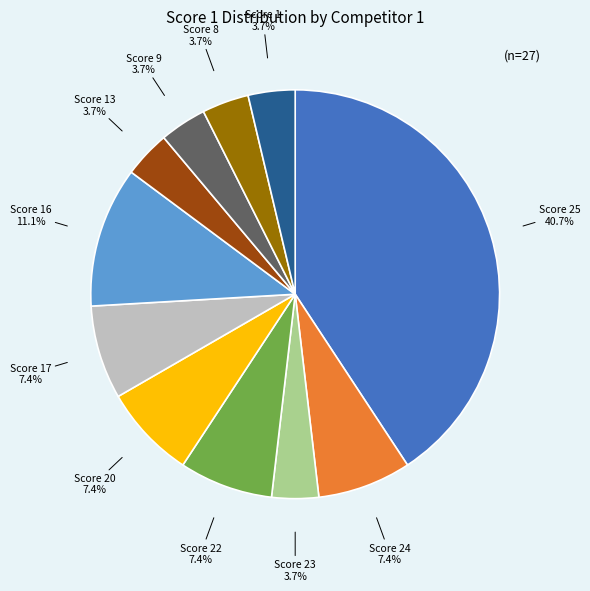

Which slice is the largest?

Score 25